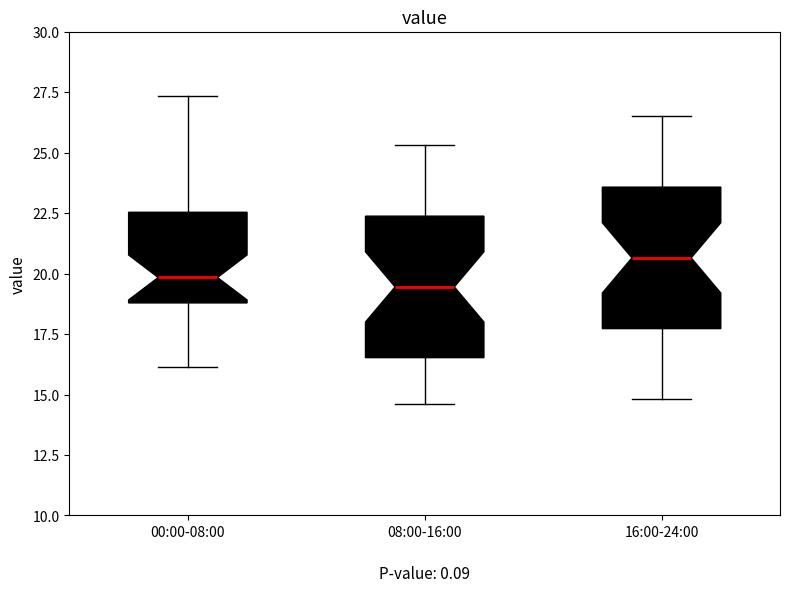

Reading left to right, transcribe this box plot: for each box, give where its median line is, the range the box spans, and where its two whiskers end, as read against the y-axis. The values are not printed on the chart, so give them approximately, as read against the axis.

00:00-08:00: median 20.0, box 19.0 to 22.5, whiskers 16.0 to 27.5
08:00-16:00: median 19.5, box 16.5 to 22.5, whiskers 14.5 to 25.5
16:00-24:00: median 20.5, box 17.5 to 23.5, whiskers 15.0 to 26.5